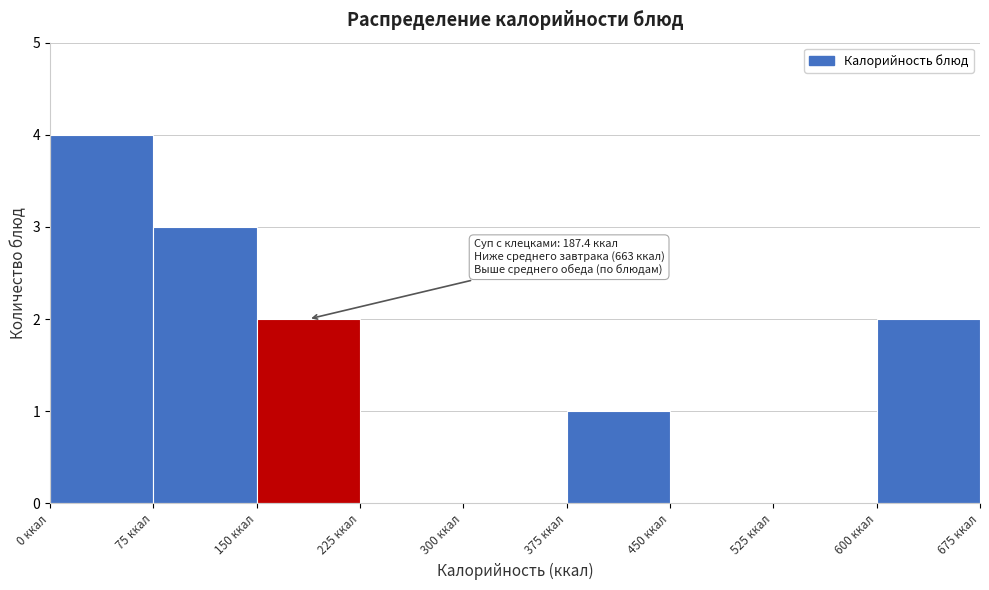

Which range on the x-axis has the tallest bar?

0 to 75